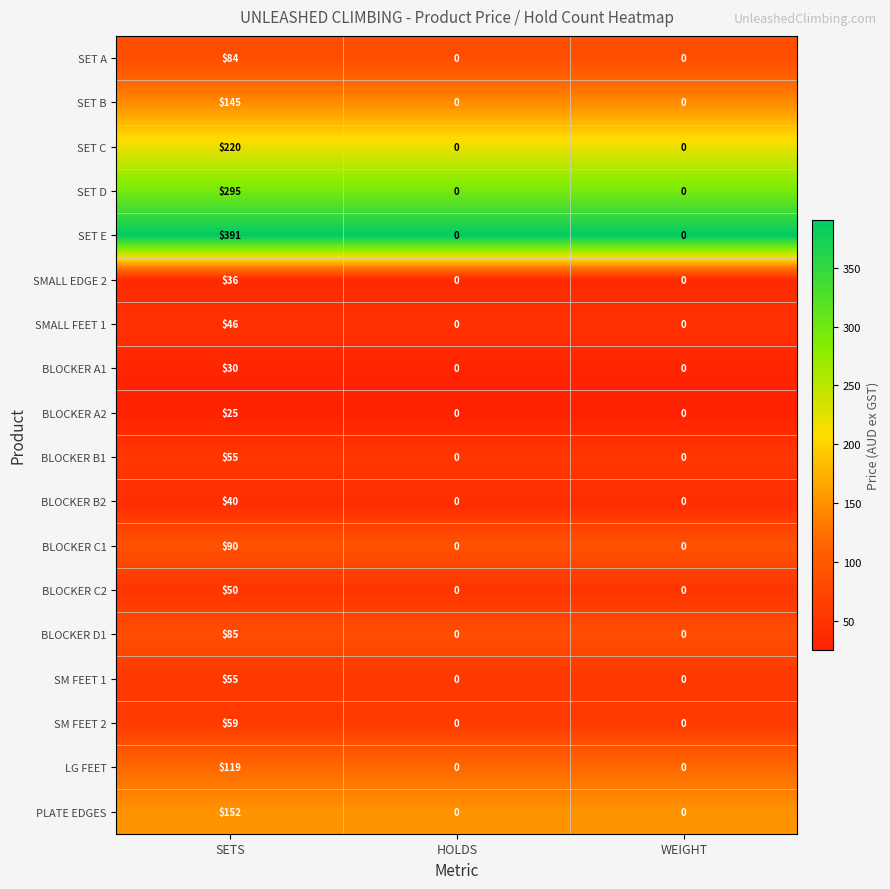

The value of SET E at WEIGHT is 0. True or false?

True